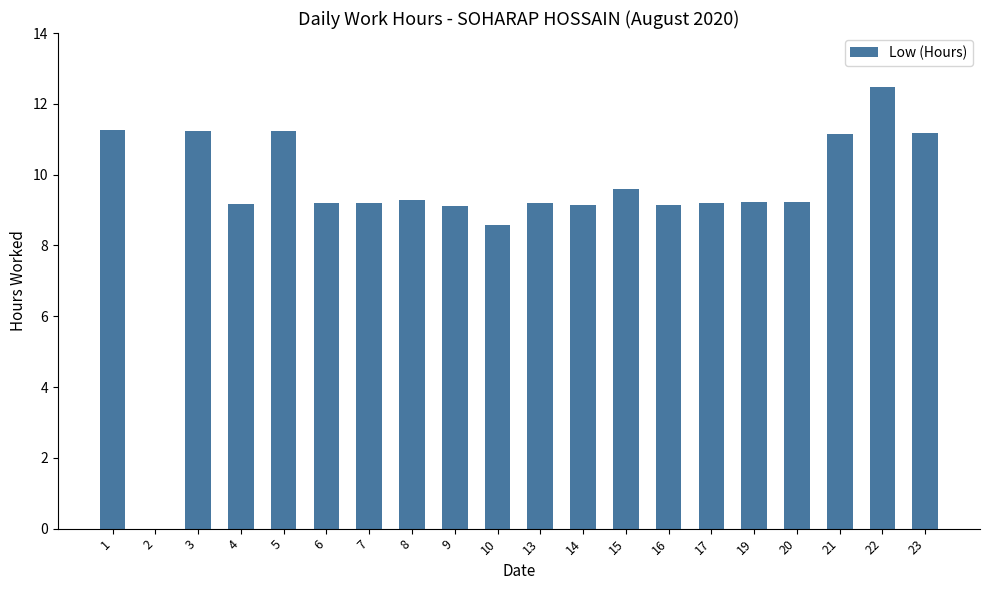

What is the greatest value displayed?

12.5